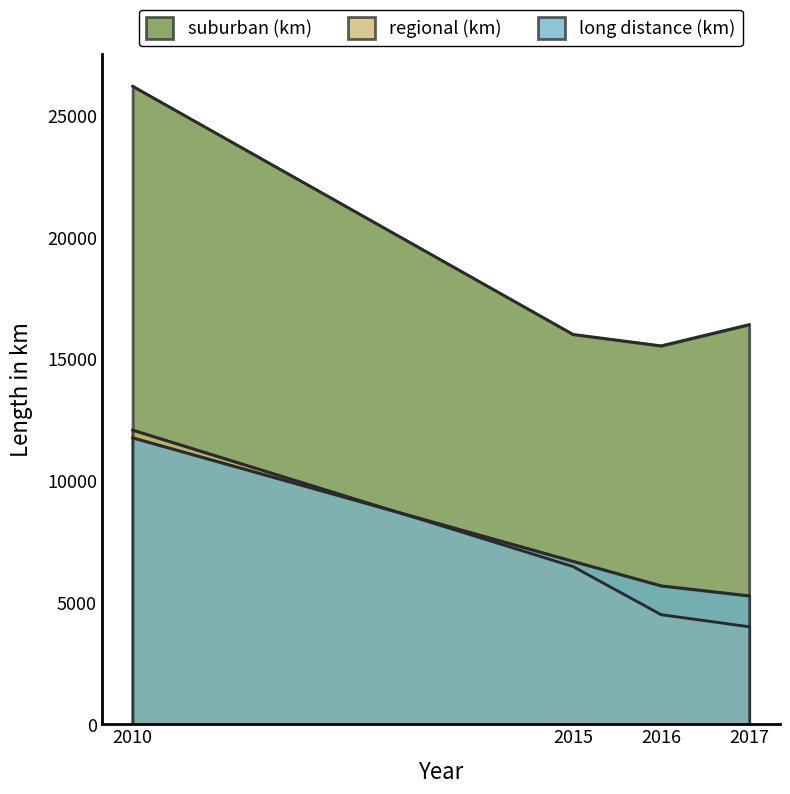

True or false: regional (km) has a value of 20568 at 2010.

False